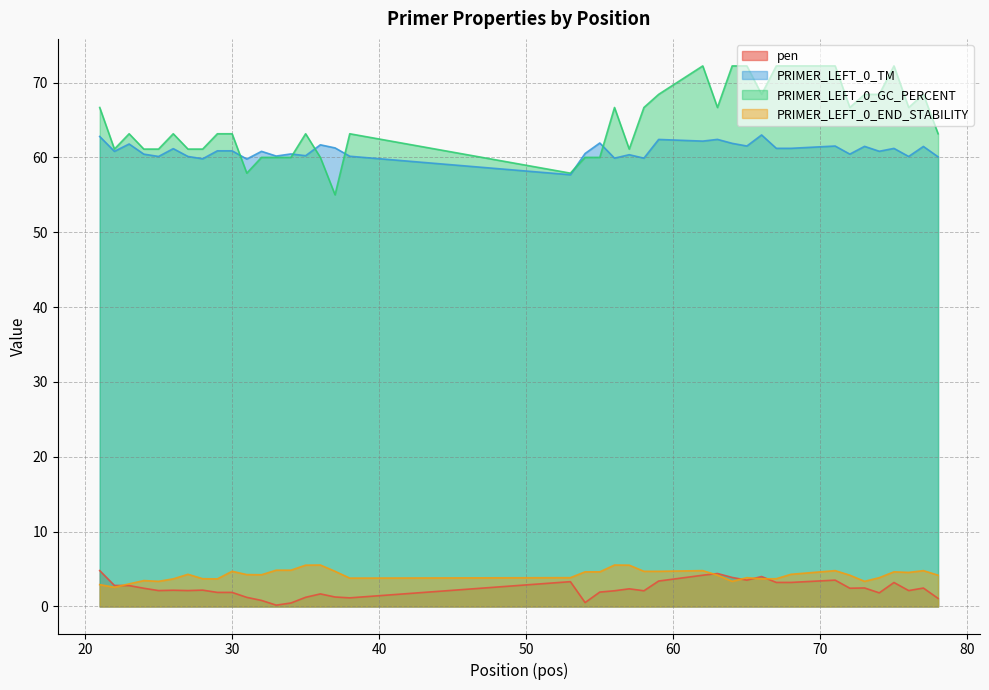

At which category does the chart reach its minimum across all series?

33